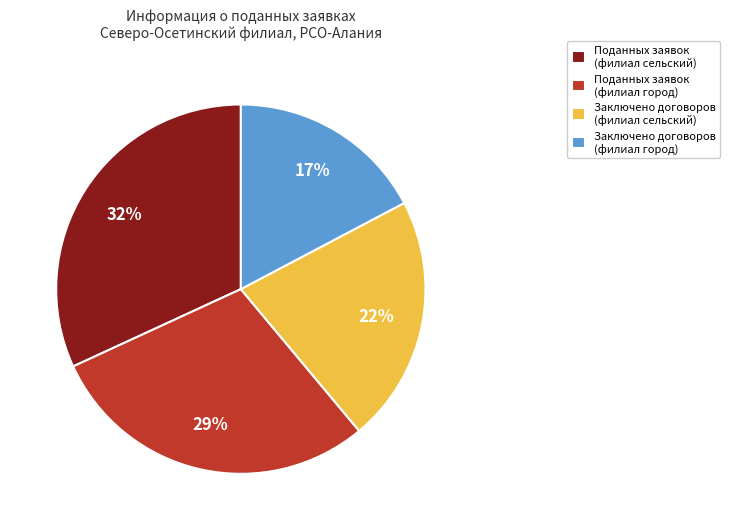

Count the number of slices in the pie.

4